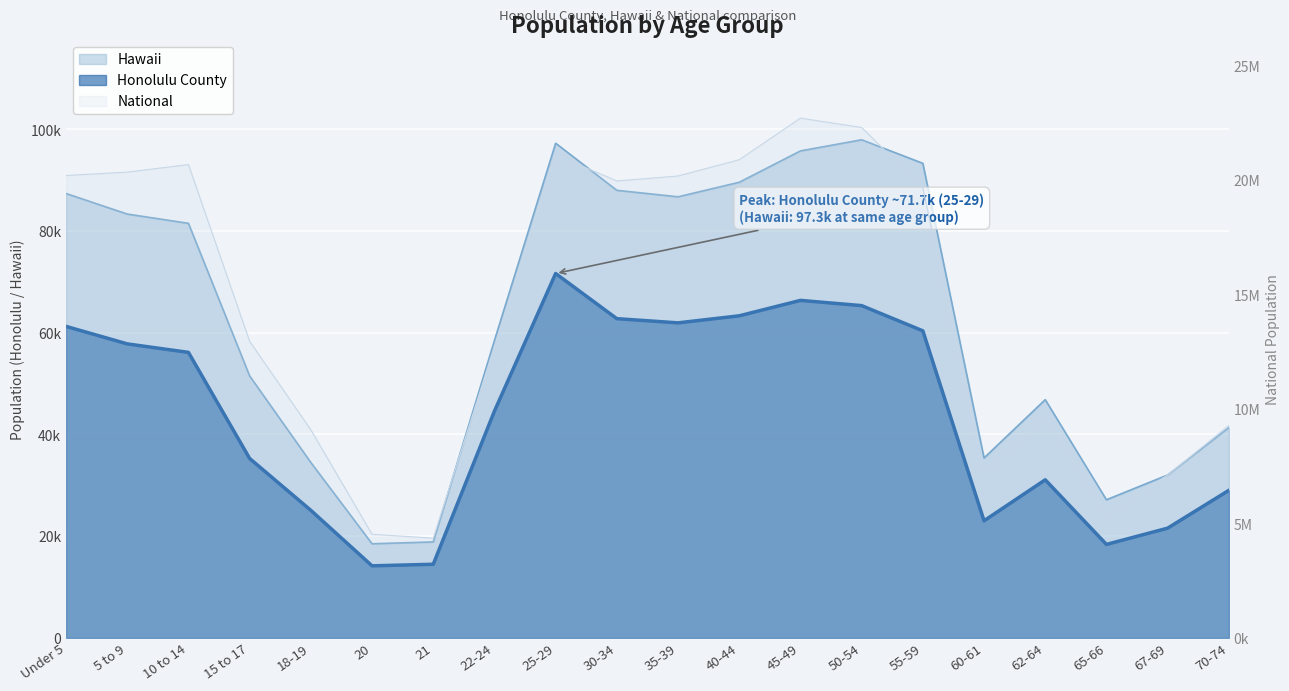

What is the value of the Honolulu County point at the 1st from the left?

61261